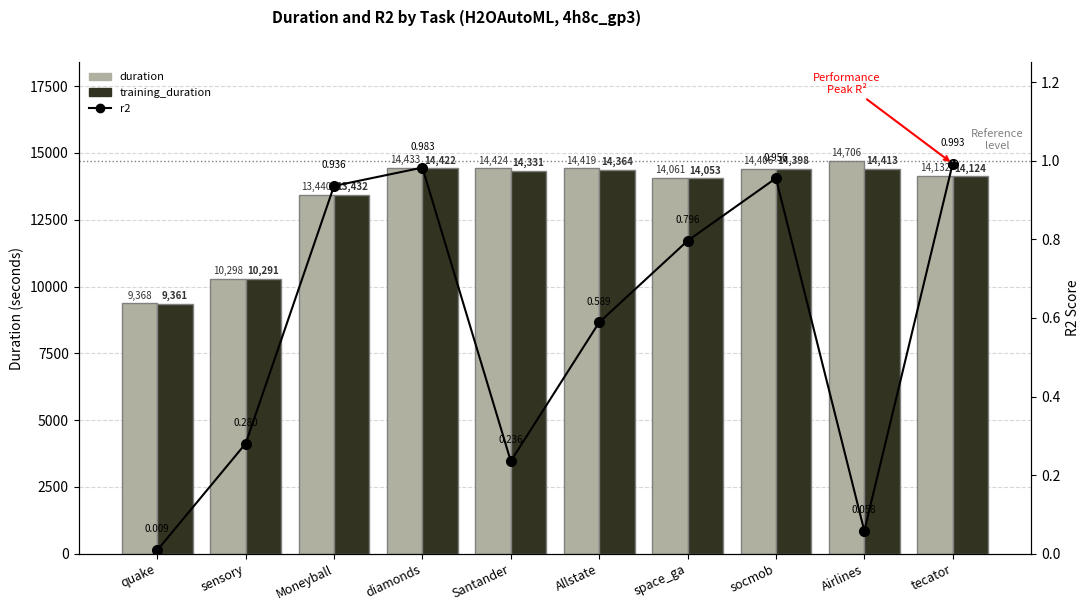

List the series in order of their peak value, highest first.

duration, training_duration, r2